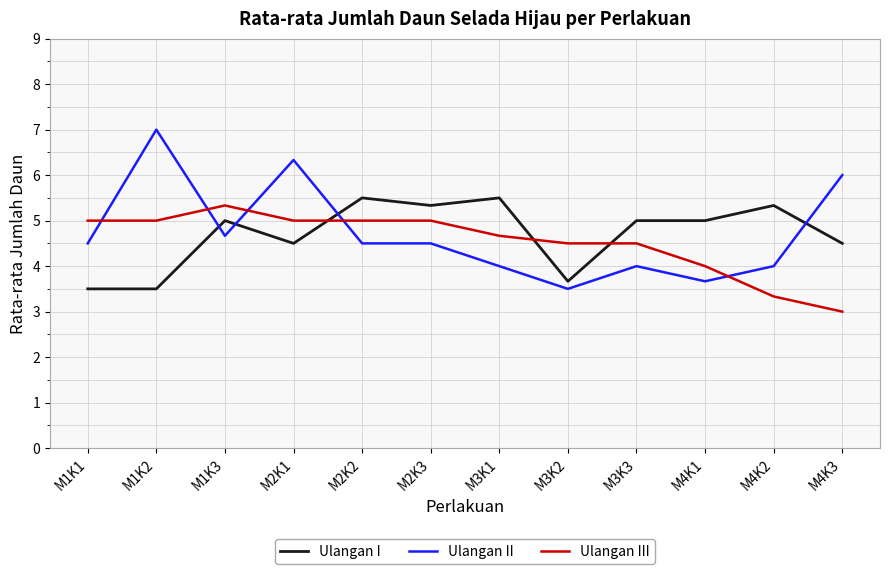

True or false: Ulangan I has more than 1 points higher than both neighbors.

True